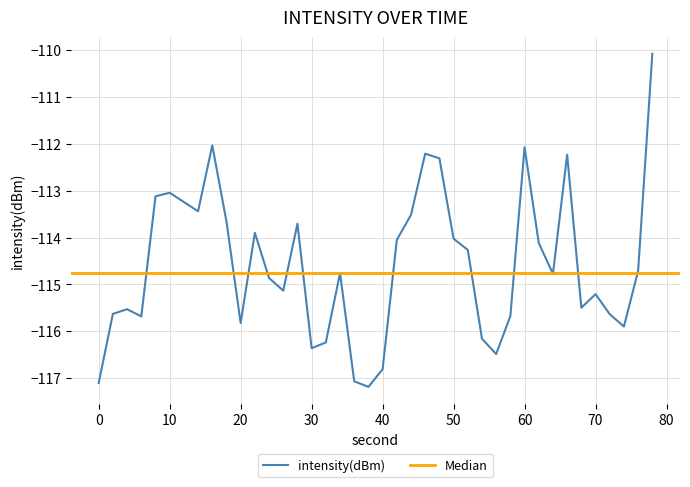

What is the average value?

-114.6